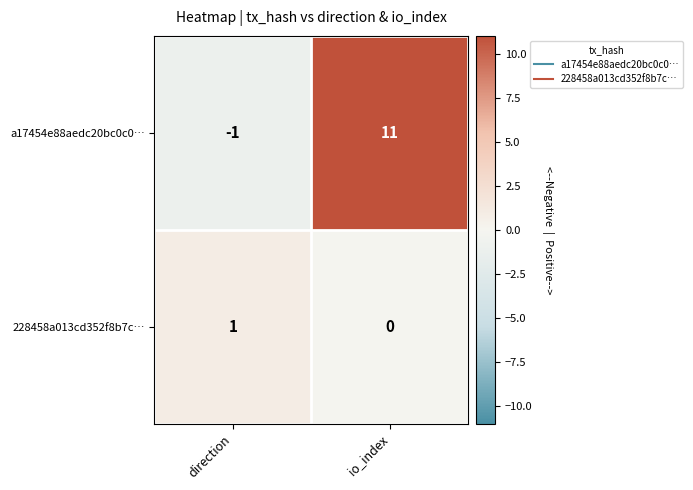

At which category is the sum across all series the highest?

io_index